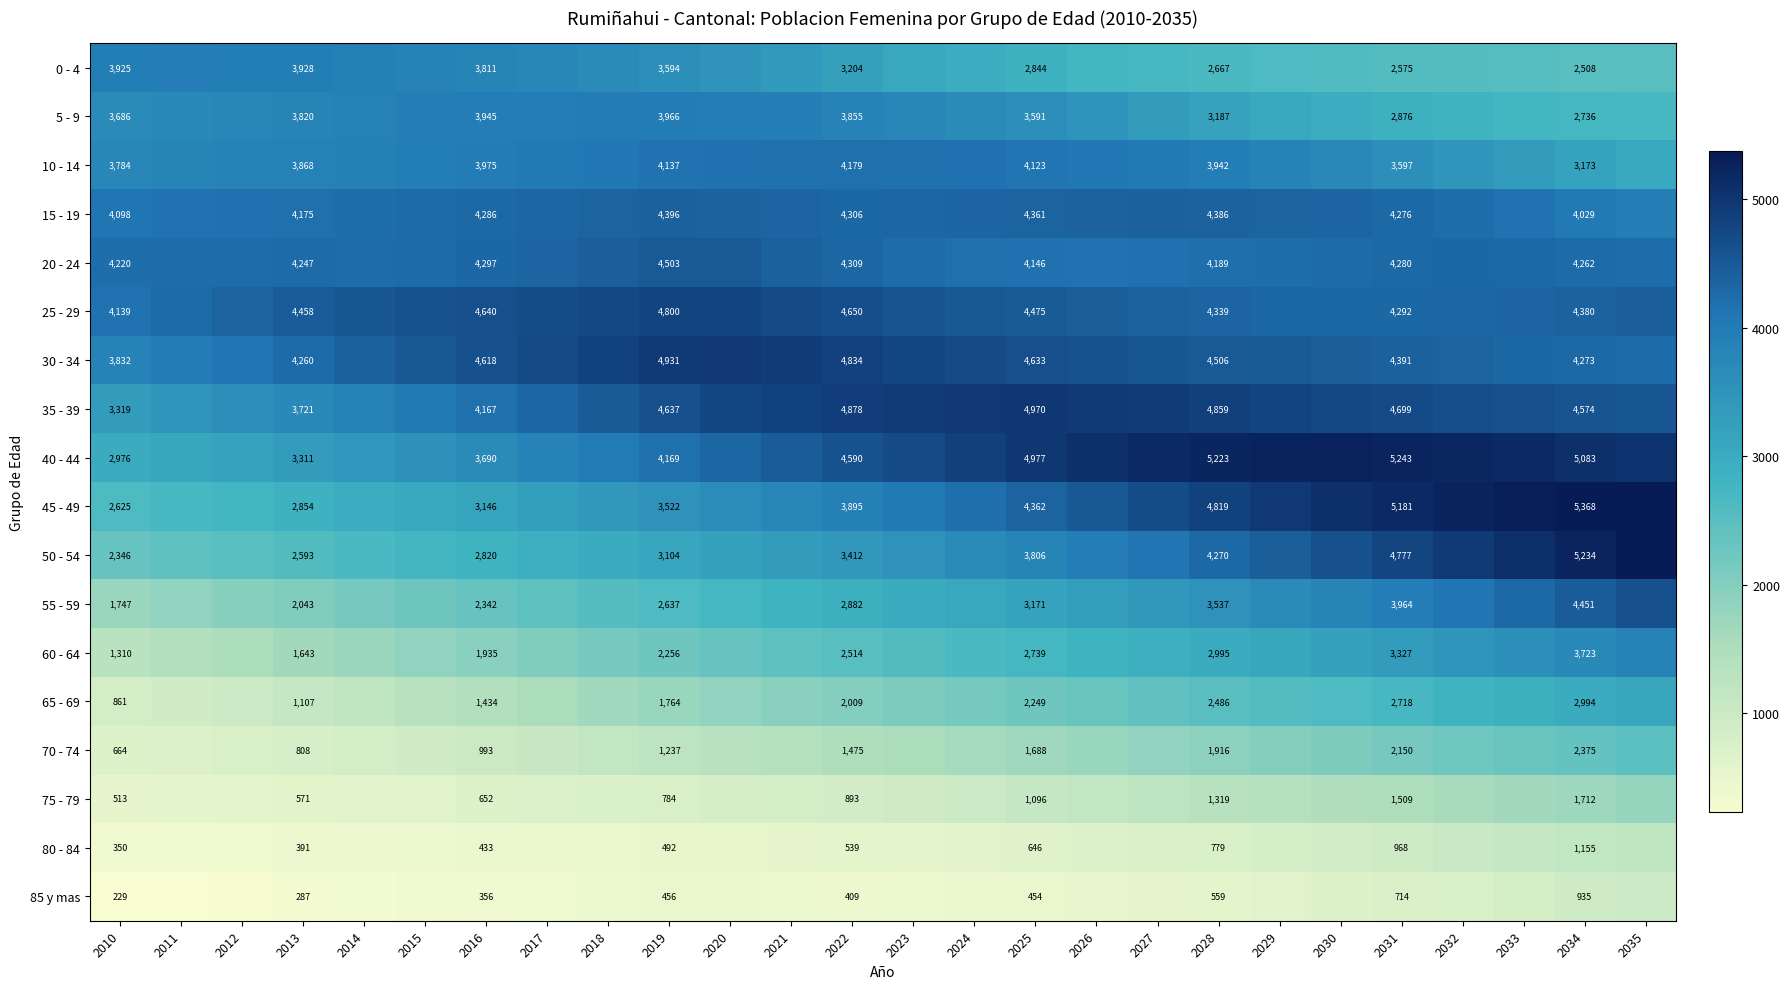

What is the maximum value shown in the chart?

5371